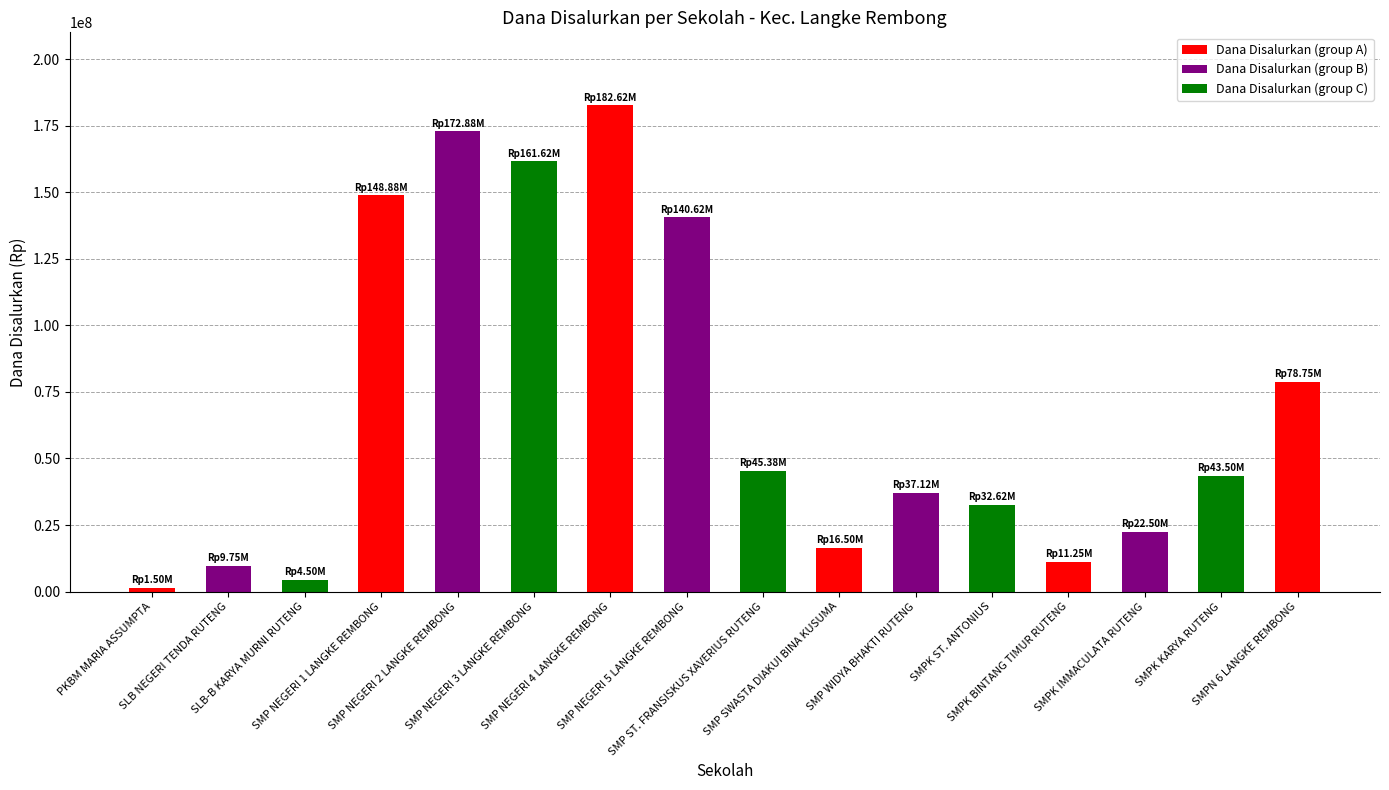

What is the sum of the values at SMP ST. FRANSISKUS XAVERIUS RUTENG and SMPK ST. ANTONIUS?

78000000